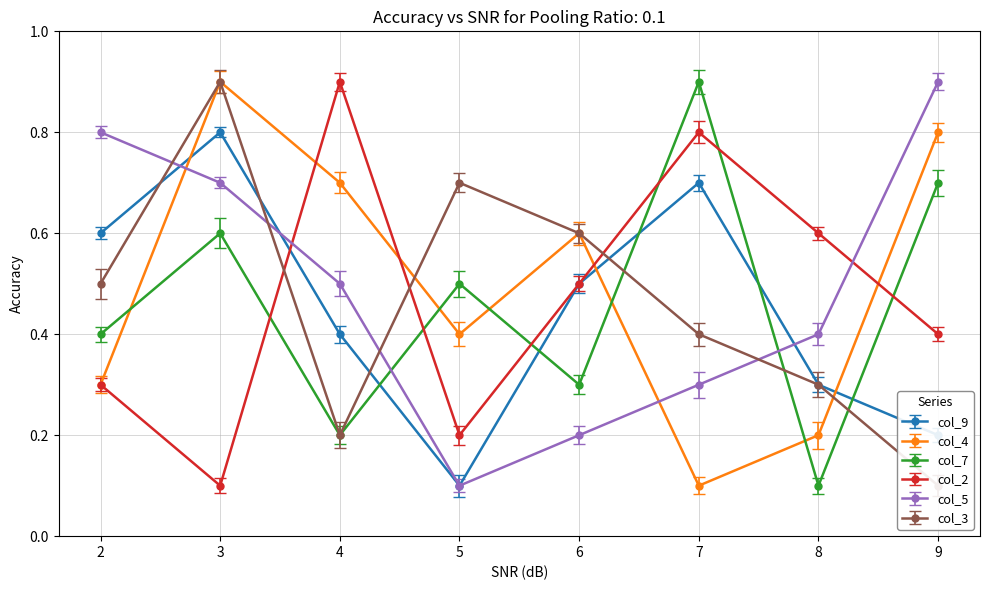

What is the total value across all series at 9?

3.1